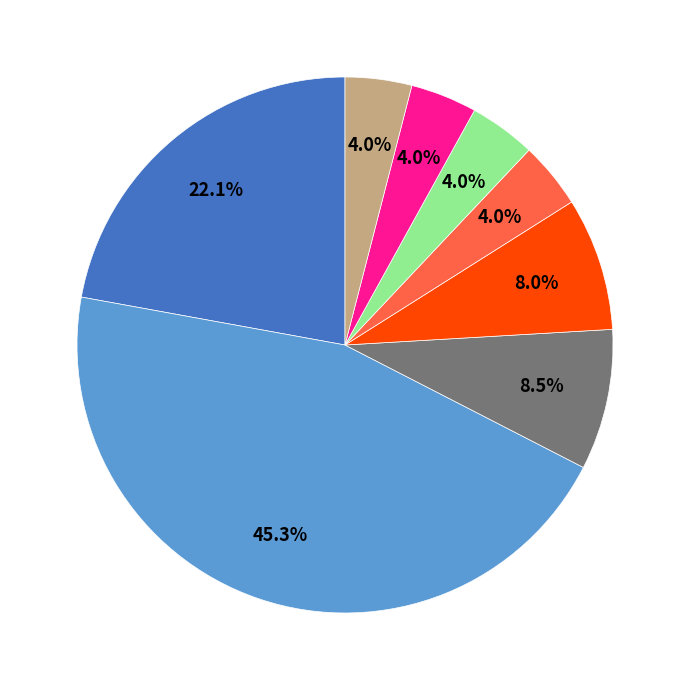

How many segments does this pie chart have?

8